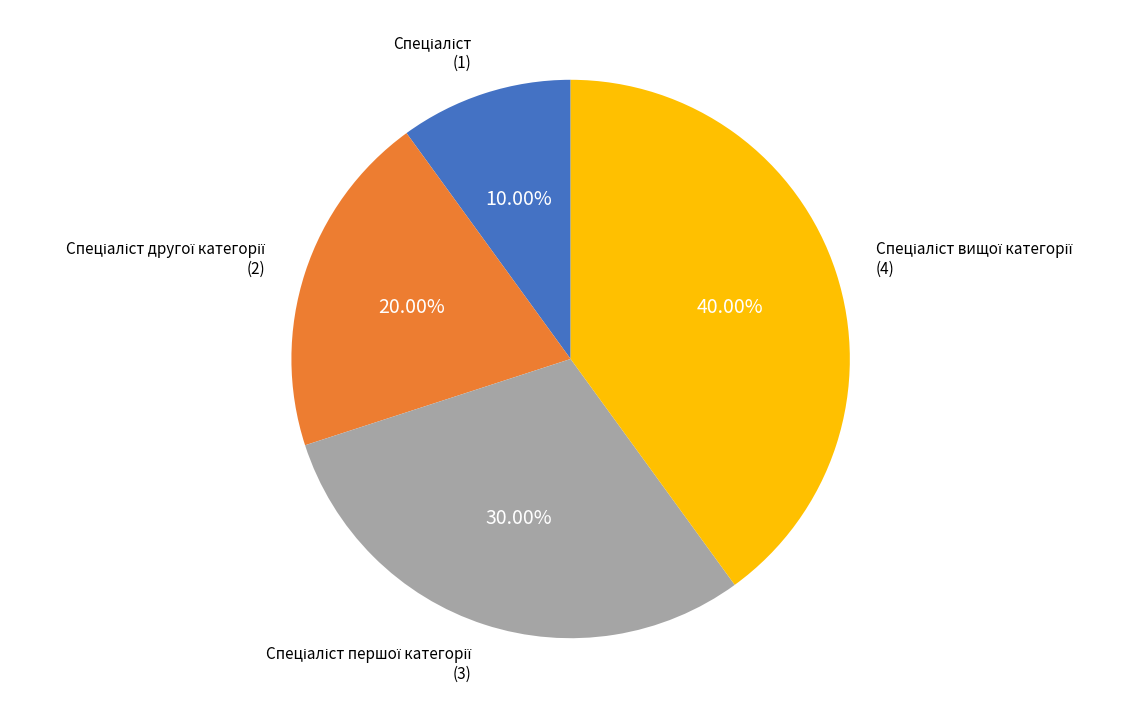

To the nearest percent, what is the average slice percentage?

25%